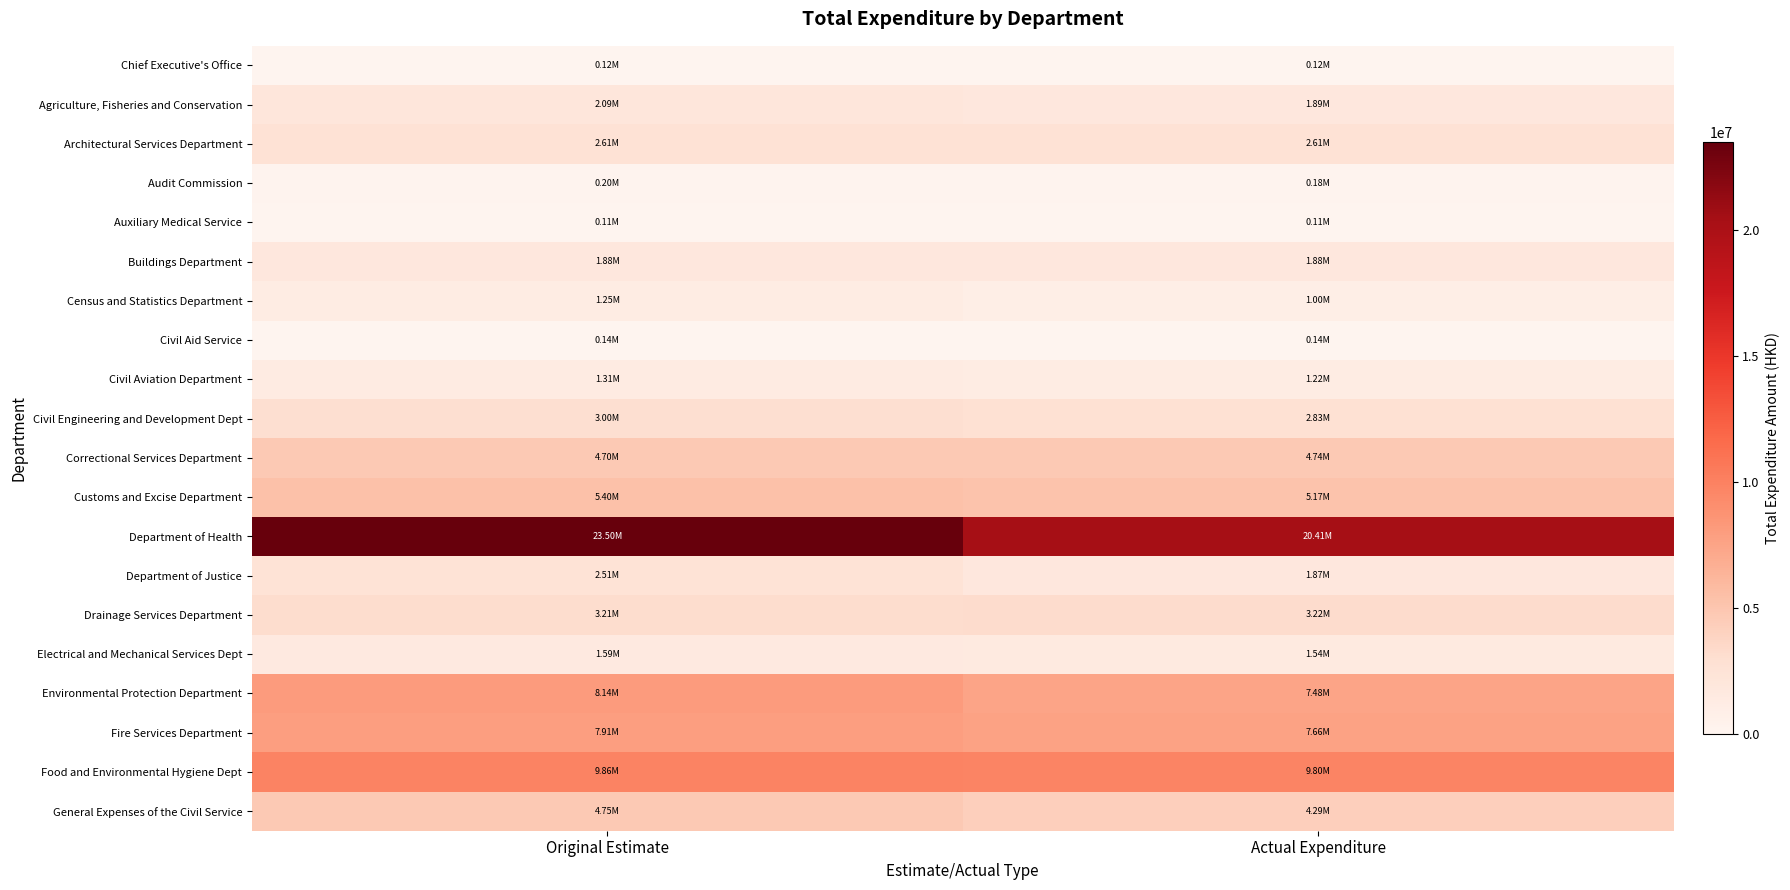

Which series has the largest total across all categories?

Department of Health